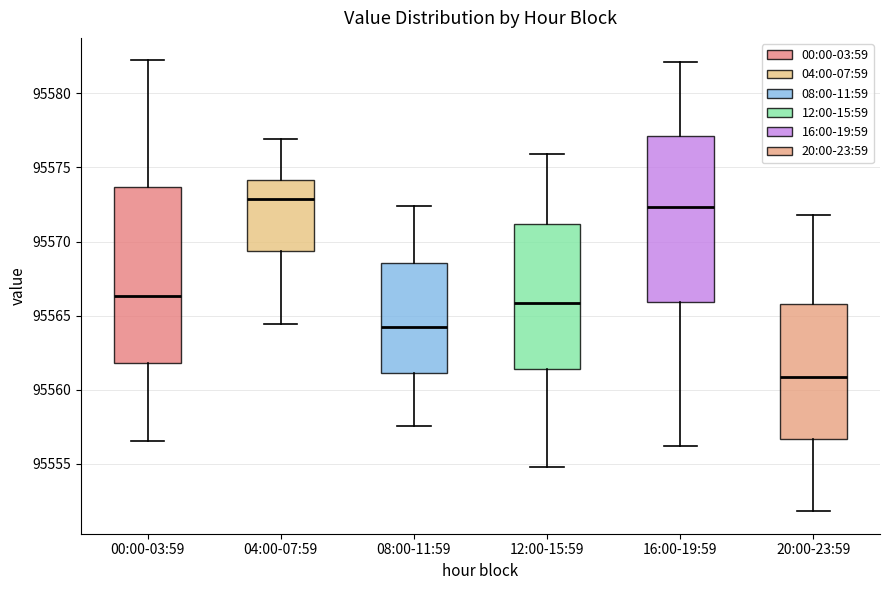

Reading left to right, read every box against the y-axis: the position of its median line, the range the box covers, and the ends of its whiskers. The values are not printed on the chart, so give them approximately, as read against the axis.

00:00-03:59: median 95566.5, box 95562.0 to 95573.5, whiskers 95556.5 to 95582.0
04:00-07:59: median 95573.0, box 95569.5 to 95574.0, whiskers 95564.5 to 95577.0
08:00-11:59: median 95564.0, box 95561.0 to 95568.5, whiskers 95557.5 to 95572.5
12:00-15:59: median 95566.0, box 95561.5 to 95571.0, whiskers 95555.0 to 95576.0
16:00-19:59: median 95572.5, box 95566.0 to 95577.0, whiskers 95556.0 to 95582.0
20:00-23:59: median 95561.0, box 95556.5 to 95566.0, whiskers 95552.0 to 95572.0